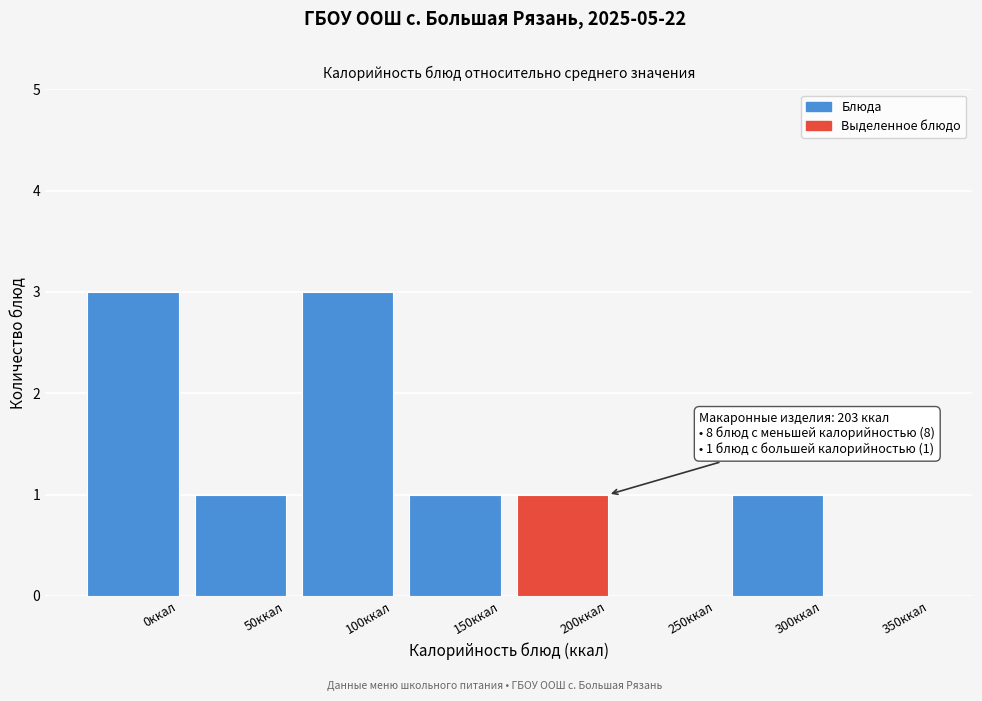

Reading right to left, transcribe all the data shown in this chart.

350ккал=0	300ккал=1	250ккал=0	200ккал=1	150ккал=1	100ккал=3	50ккал=1	0ккал=3